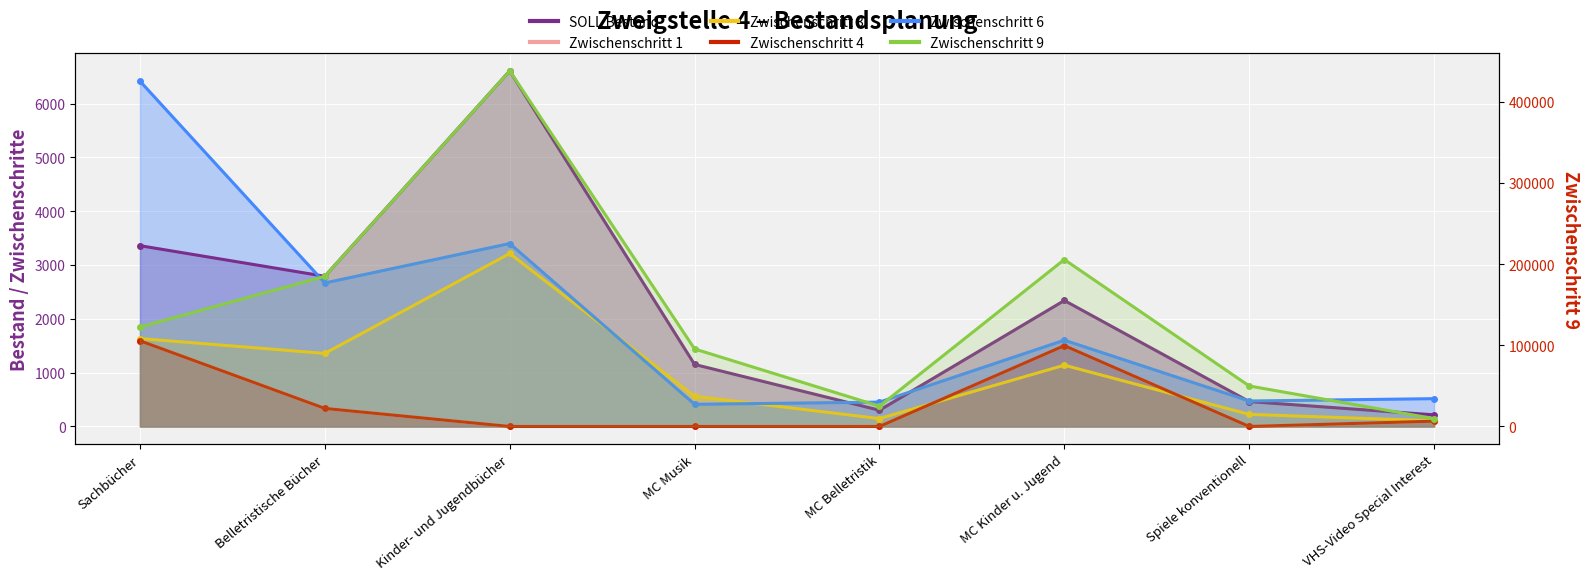

At which category is the sum across all series the highest?

Kinder- und Jugendbücher